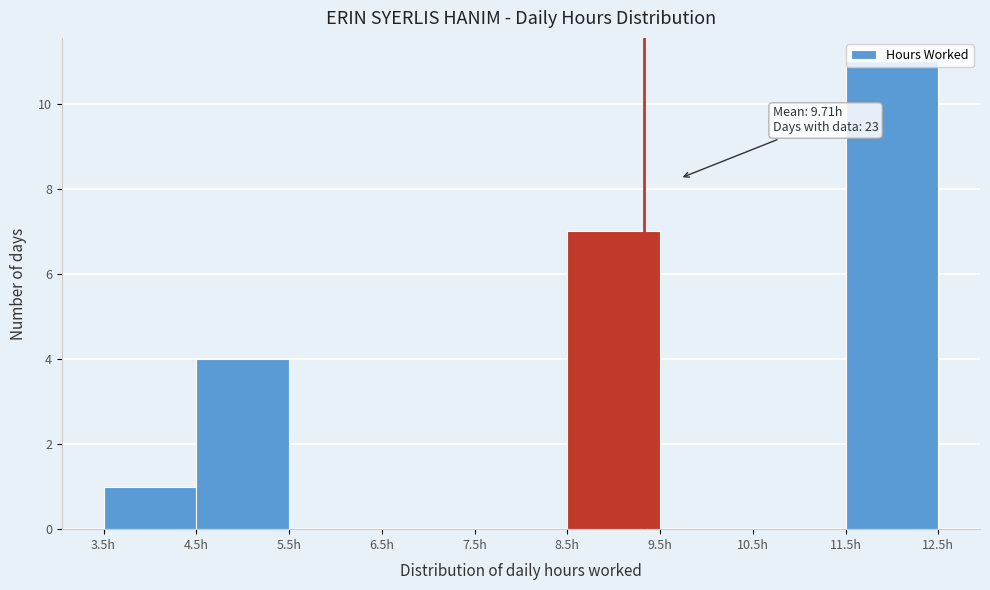

Over which range of the x-axis is the bar tallest?

11.5 to 12.5